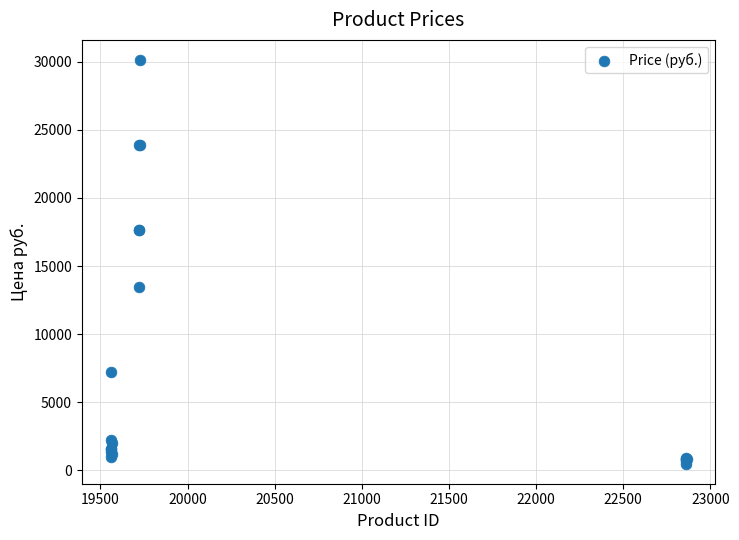

What Y value in the scatter plot is closest to 15309?

13442.0